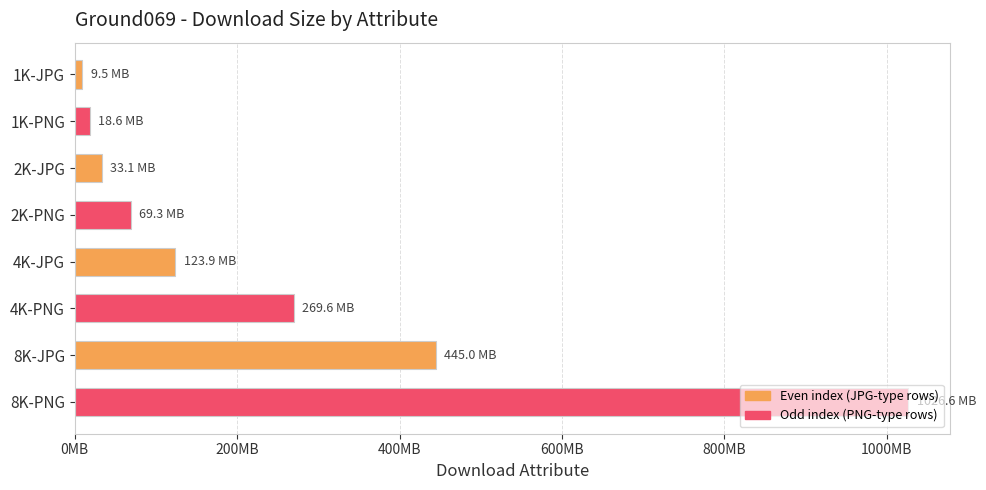

Does the chart contain stacked bars?

No